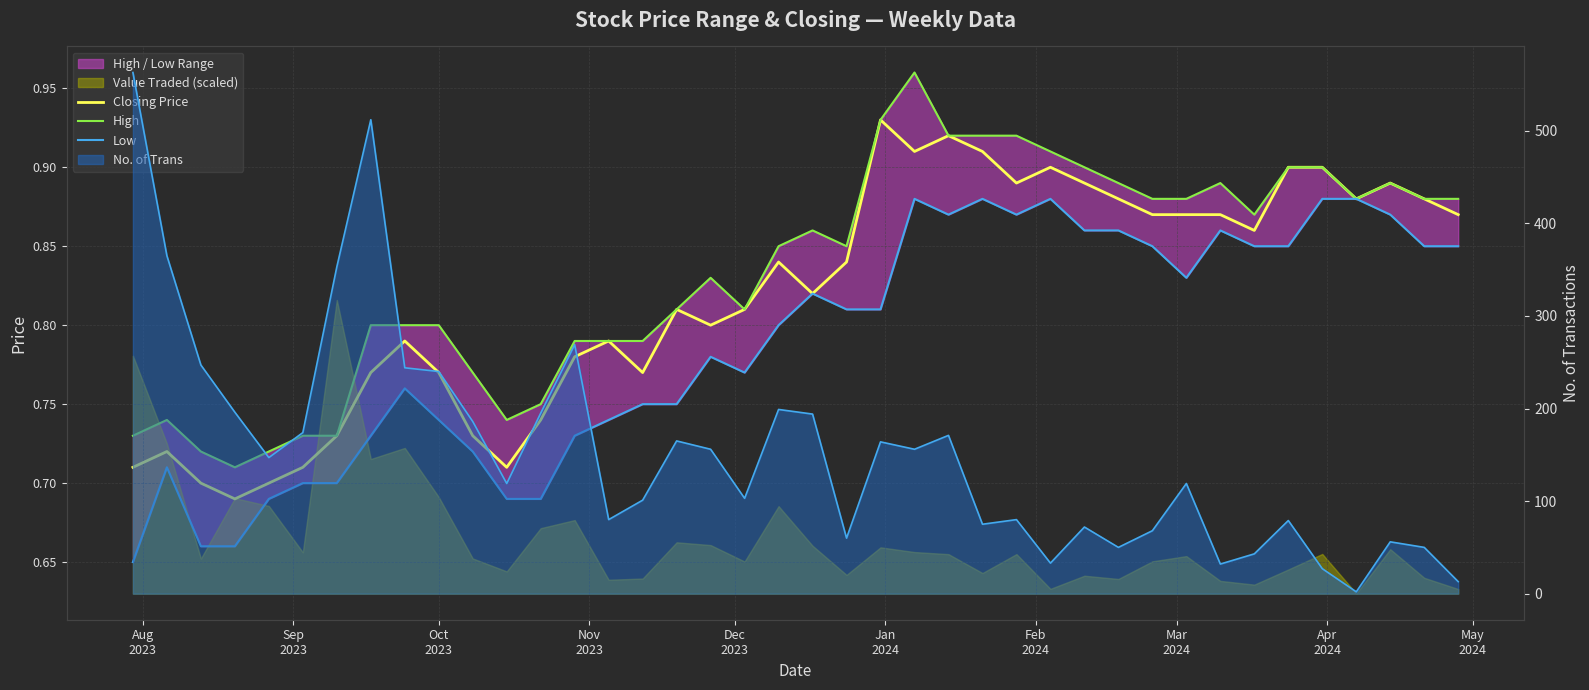

Reading left to right, extract all data points from this chart.

Closing Price: 0.7	0.7	0.7	0.7	0.7	0.7	0.7	0.8	0.8	0.8	0.7	0.7	0.7	0.8	0.8	0.8	0.8	0.8	0.8	0.8	0.8	0.8	0.9	0.9	0.9	0.9	0.9	0.9	0.9	0.9	0.9	0.9	0.9	0.9	0.9	0.9	0.9	0.9	0.9	0.9
High: 0.7	0.7	0.7	0.7	0.7	0.7	0.7	0.8	0.8	0.8	0.8	0.7	0.8	0.8	0.8	0.8	0.8	0.8	0.8	0.8	0.9	0.8	0.9	1.0	0.9	0.9	0.9	0.9	0.9	0.9	0.9	0.9	0.9	0.9	0.9	0.9	0.9	0.9	0.9	0.9
Low: 0.7	0.7	0.7	0.7	0.7	0.7	0.7	0.7	0.8	0.7	0.7	0.7	0.7	0.7	0.7	0.8	0.8	0.8	0.8	0.8	0.8	0.8	0.8	0.9	0.9	0.9	0.9	0.9	0.9	0.9	0.8	0.8	0.9	0.8	0.8	0.9	0.9	0.9	0.8	0.8